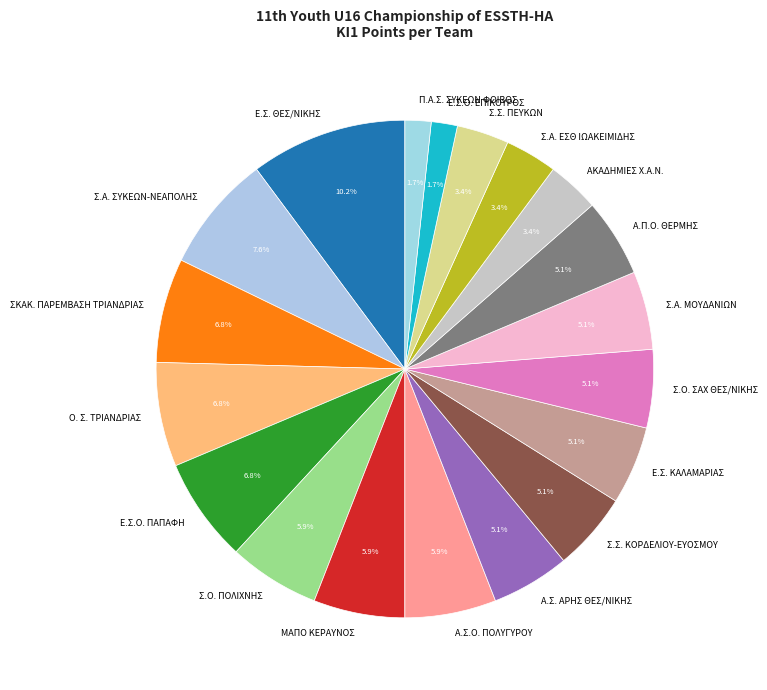

Does ΜΑΠΟ ΚΕΡΑΥΝΟΣ account for over 50% of the chart?

No